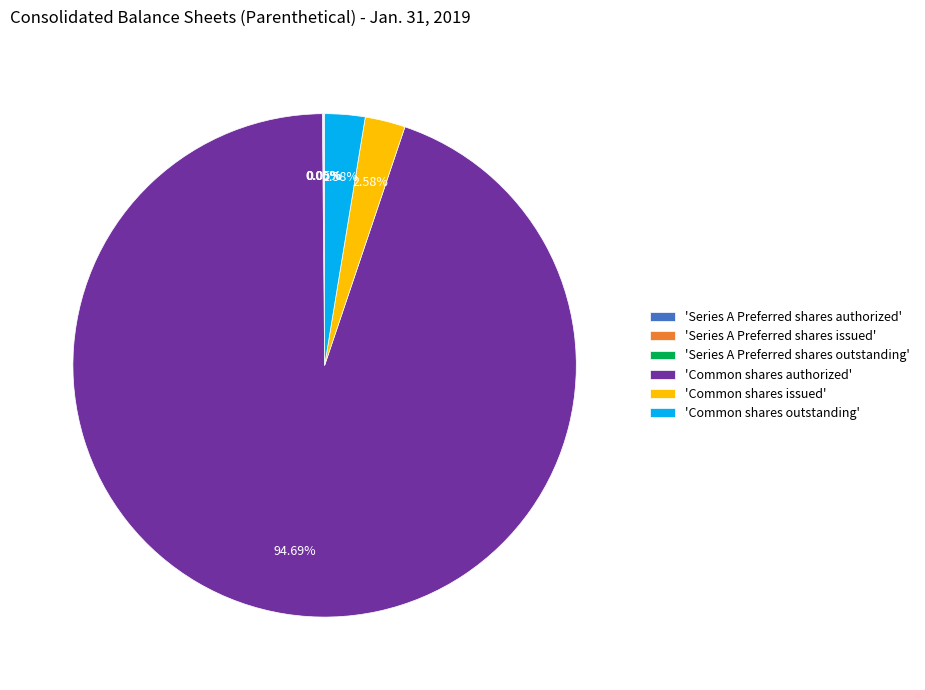

What is the largest slice in the pie chart?

'Common shares authorized'